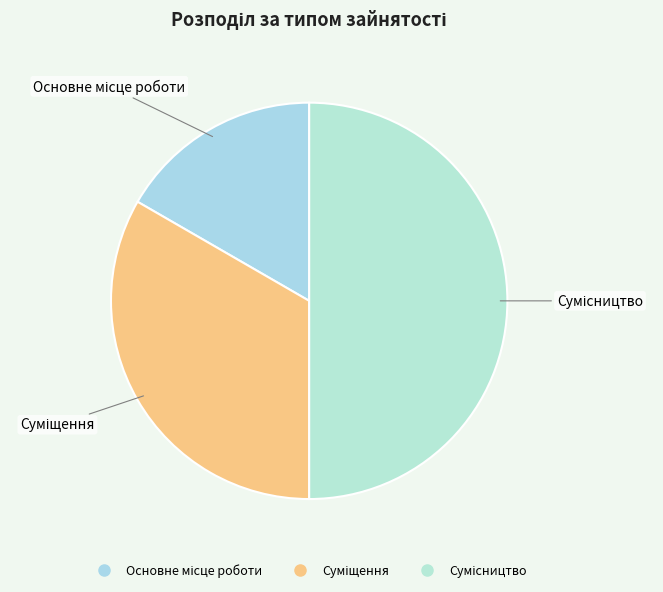

How many segments does this pie chart have?

3